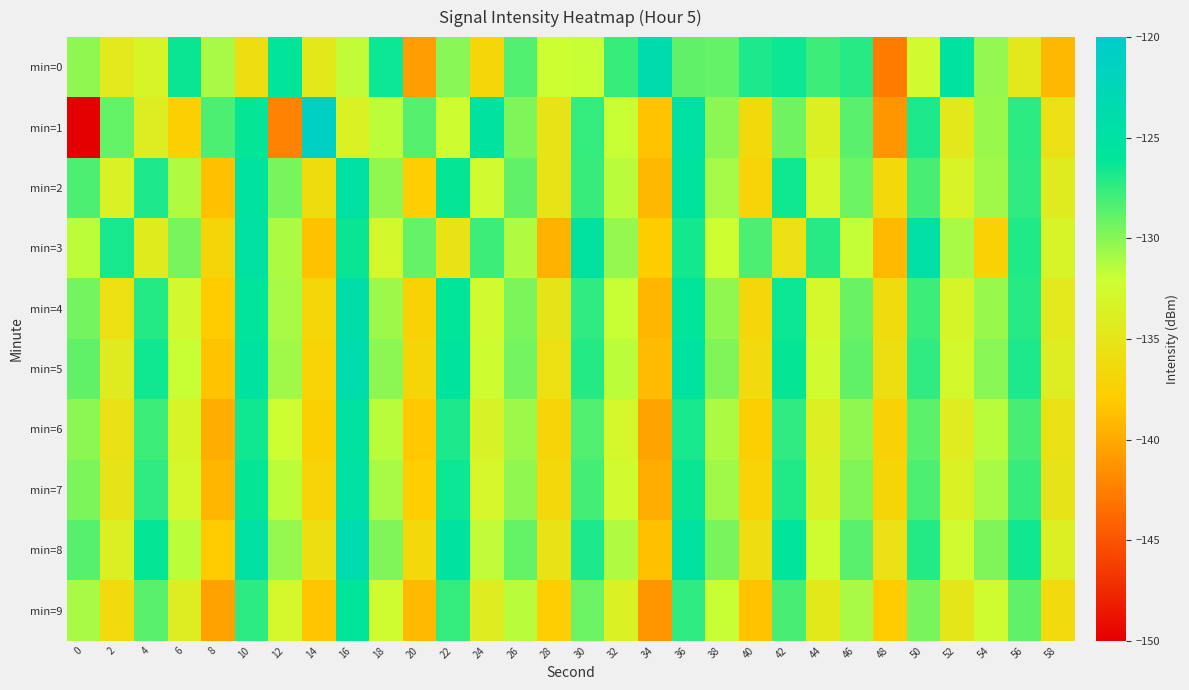

Which series has the largest total across all categories?

min=8